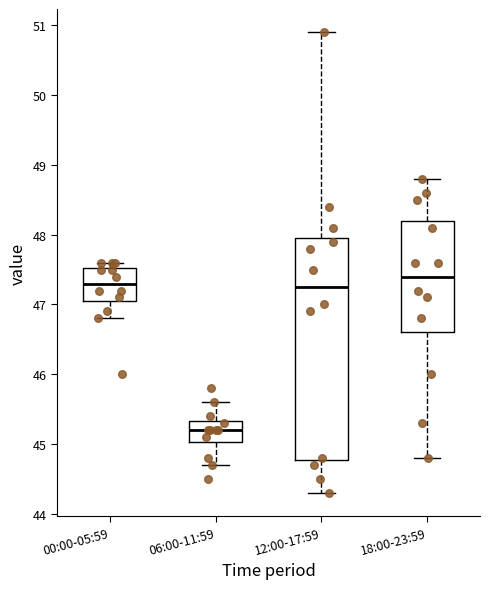

Which box's median line is the highest?

18:00-23:59